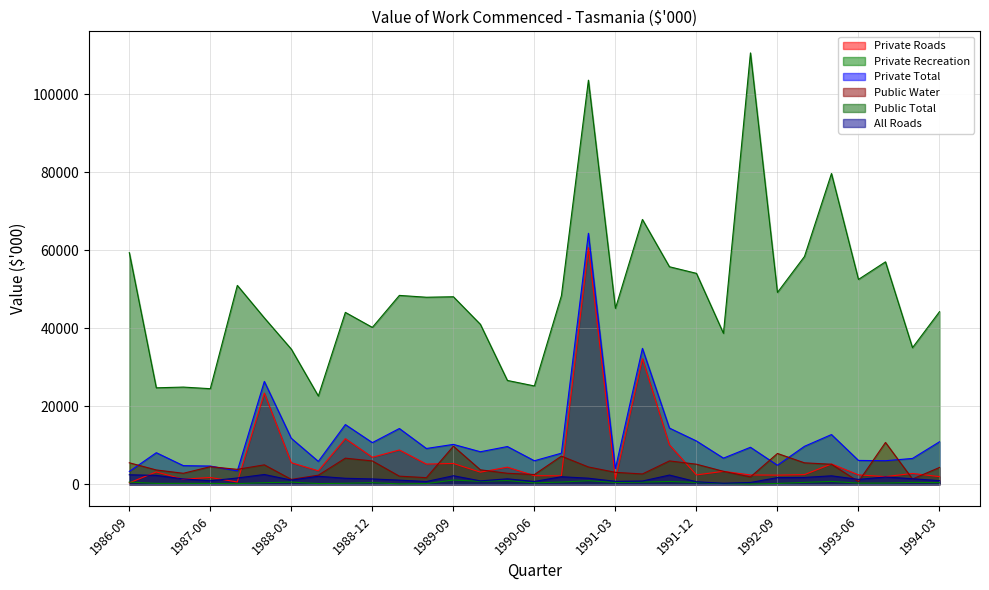

What is the highest value of the Private Roads series?

60678